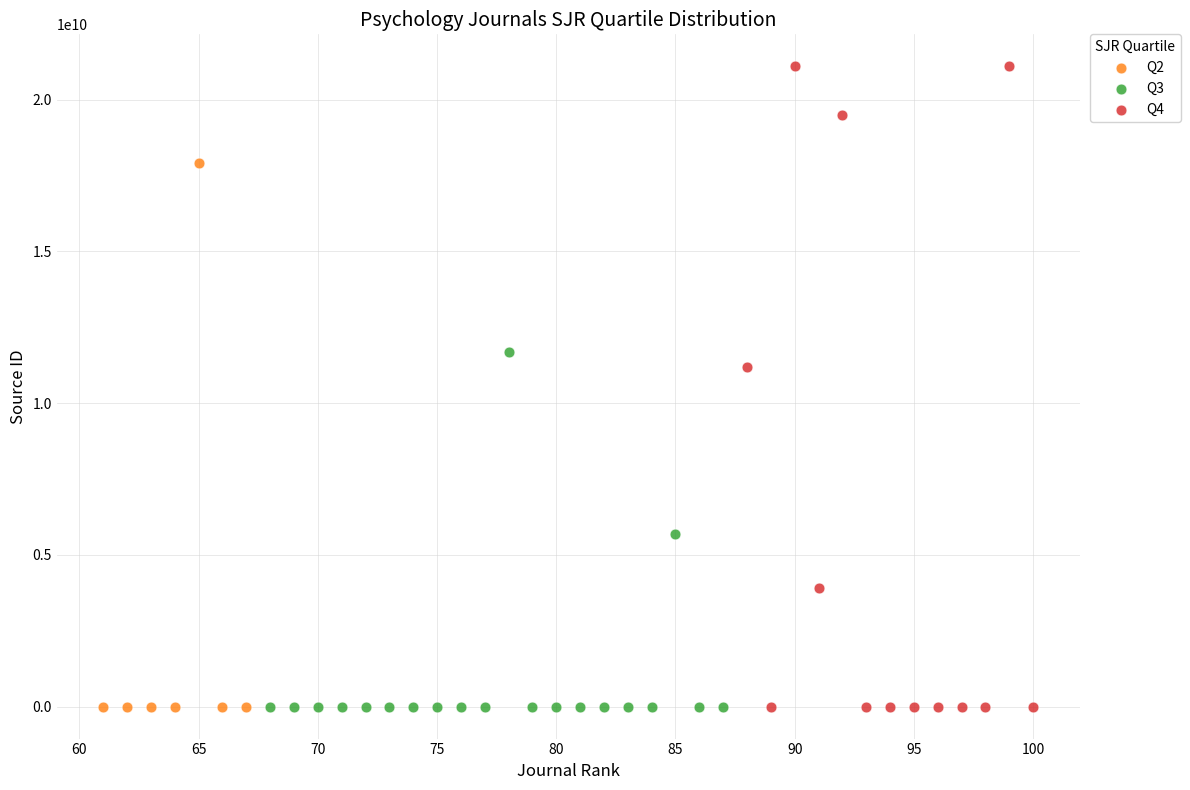

What are all the series names shown in the legend?

Q2, Q3, Q4